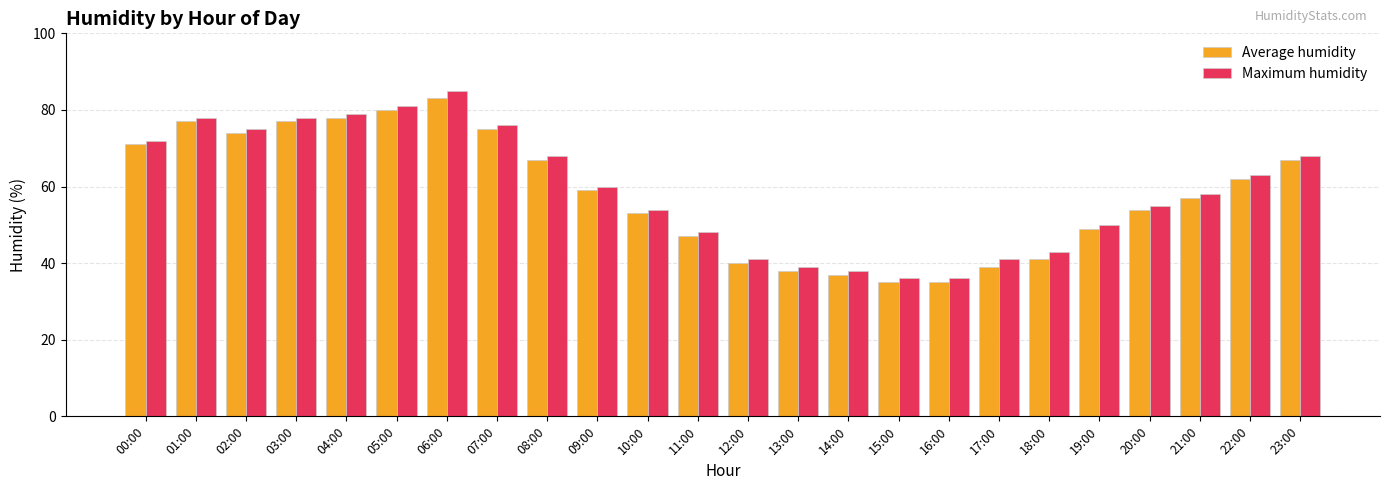

Count the number of categories in the chart.

24